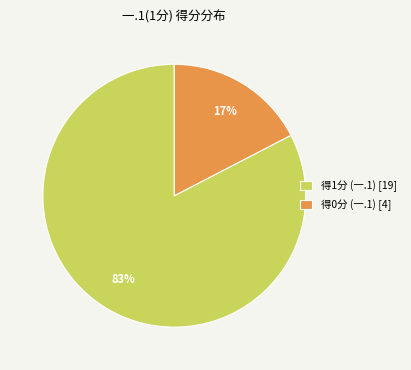

Is there a majority slice in this chart?

Yes